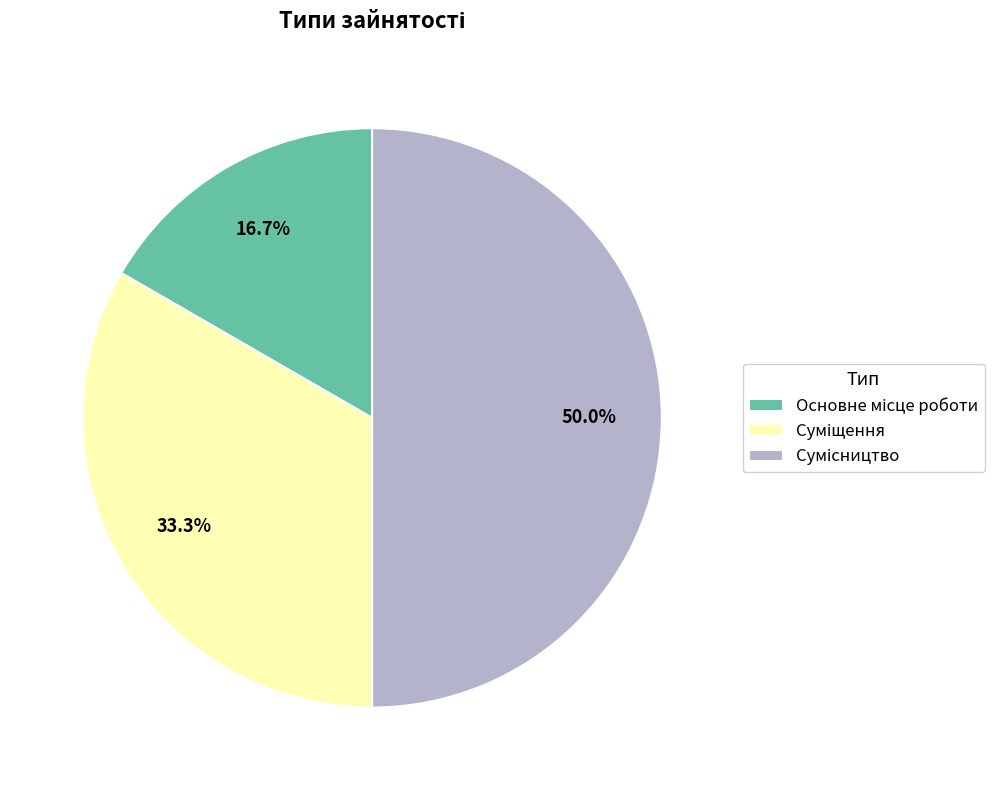

How many segments does this pie chart have?

3